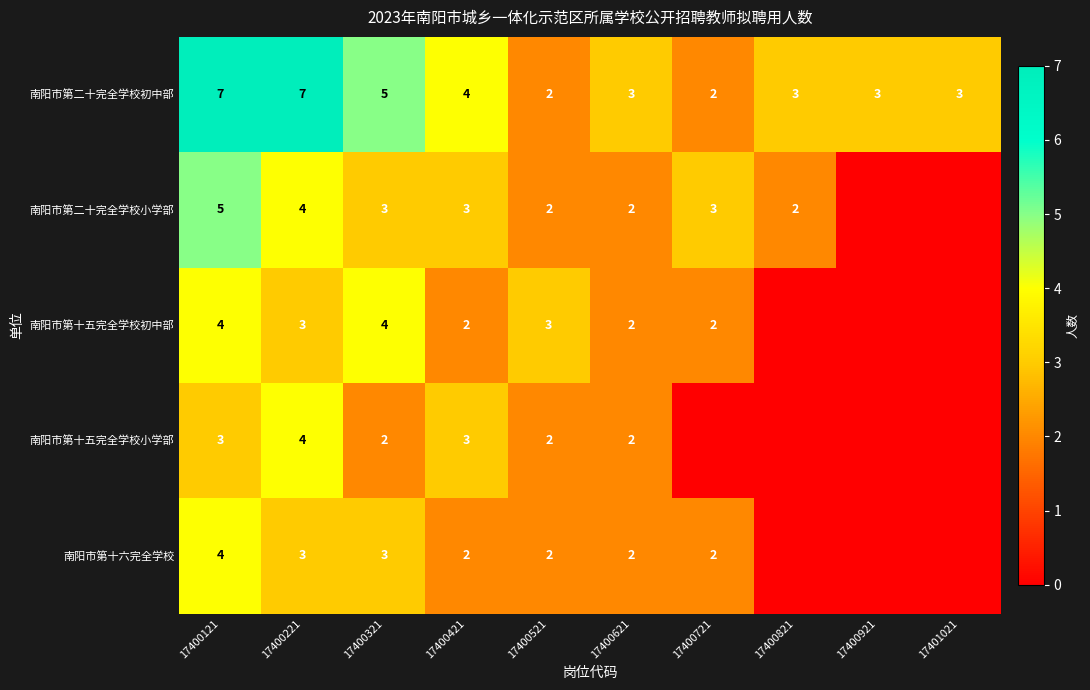

How many categories are shown in the chart?

10